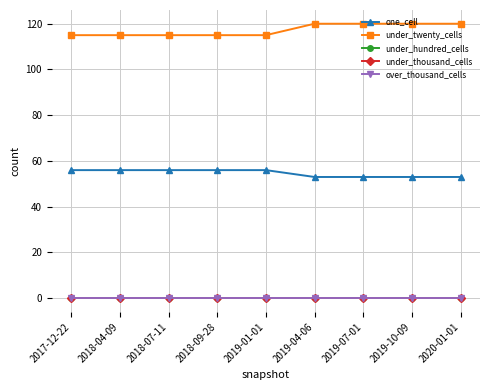

What is the label of the 8th point from the left?

2019-10-09